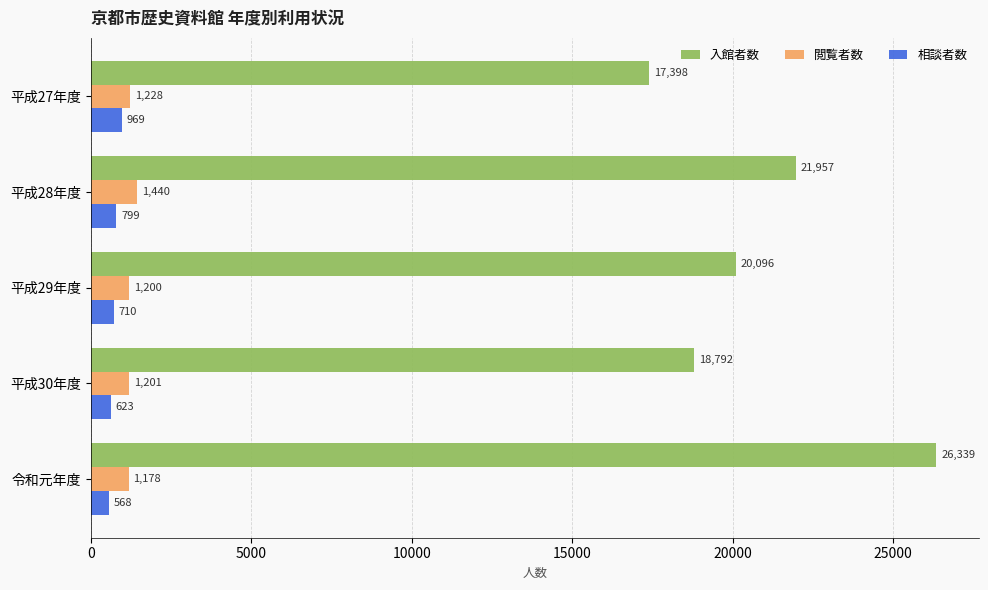

At which category is the sum across all series the highest?

令和元年度